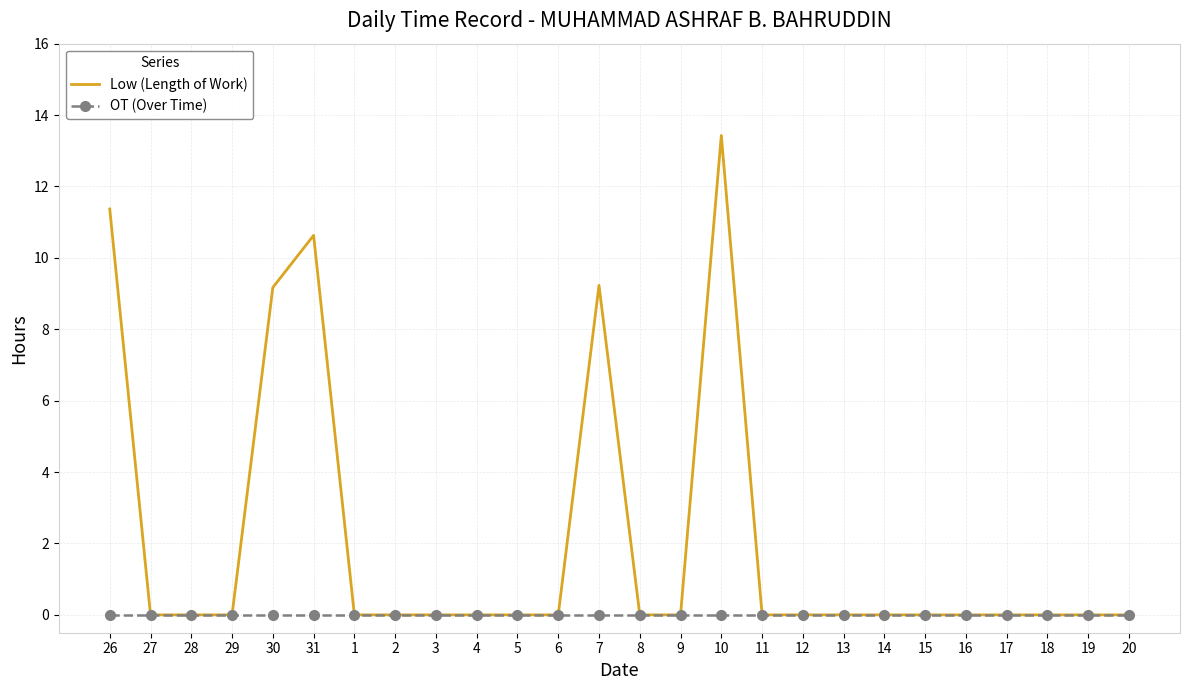

Rank the series by their maximum value, from lowest to highest.

OT (Over Time), Low (Length of Work)